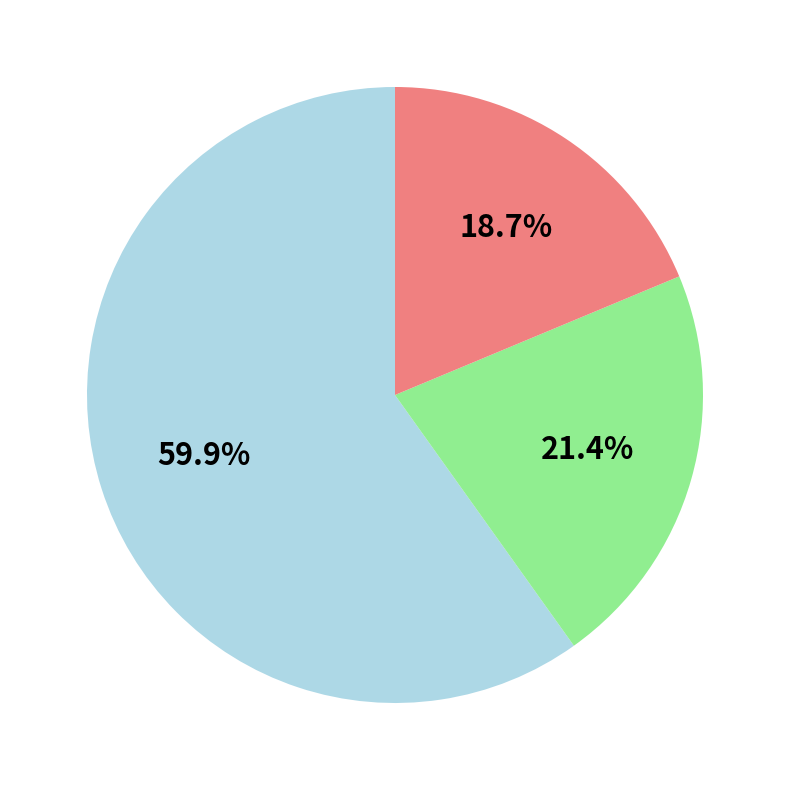

Does any single category account for the majority?

Yes